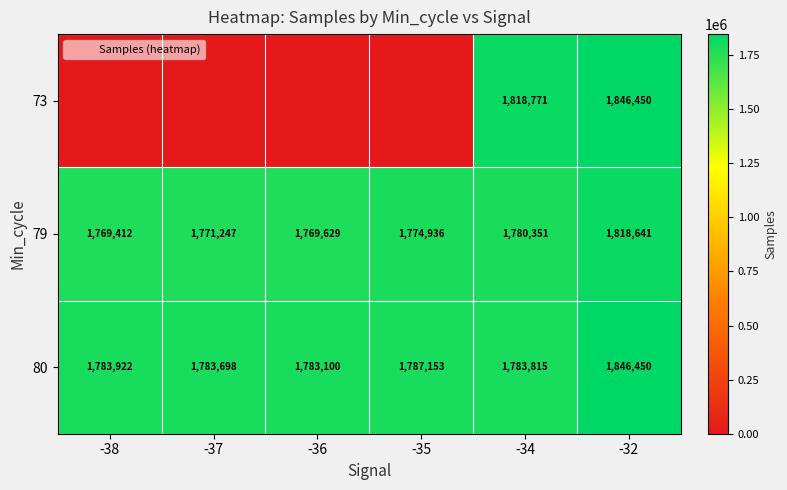

What is the maximum value for 79?

1818641